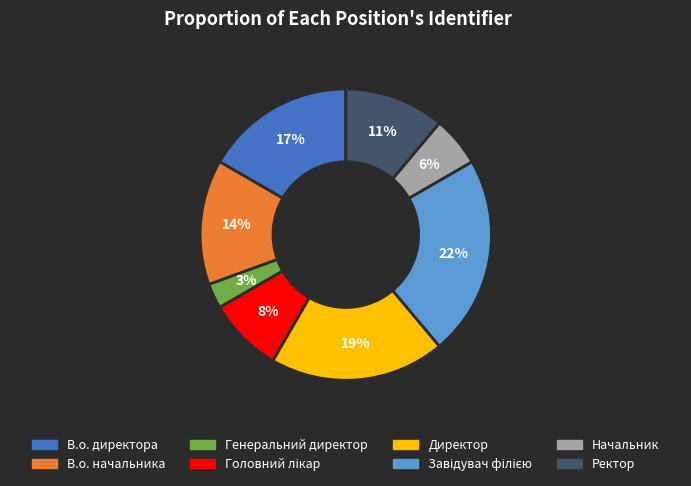

How many slices are in this pie chart?

8